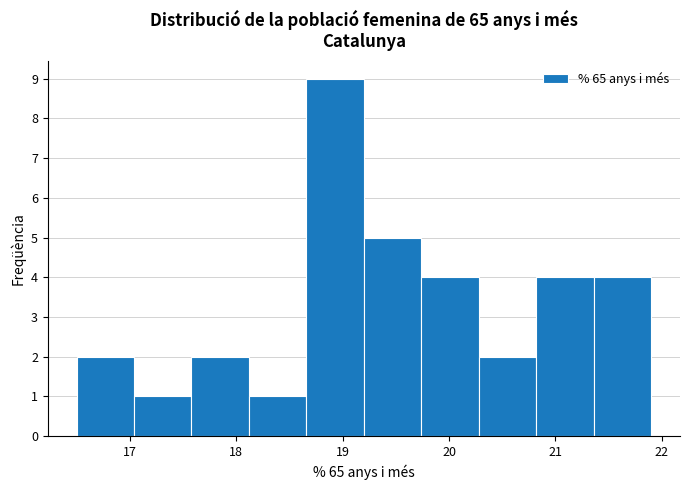

What is the height of the bar covering 19.20 to 19.74 on the x-axis? Neither the bar edges nor the heights are printed on the chart, so give them approximately, as read against the axes.

5